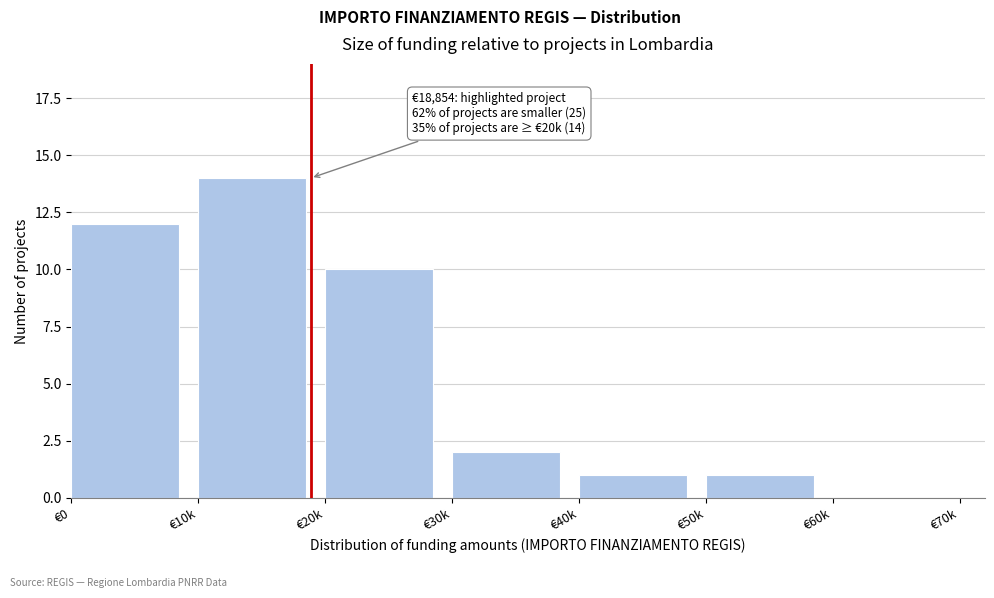

Reading right to left, what are all the values shown in this chart?

€60k=0	€50k=1	€40k=1	€30k=2	€20k=10	€10k=14	€0=12